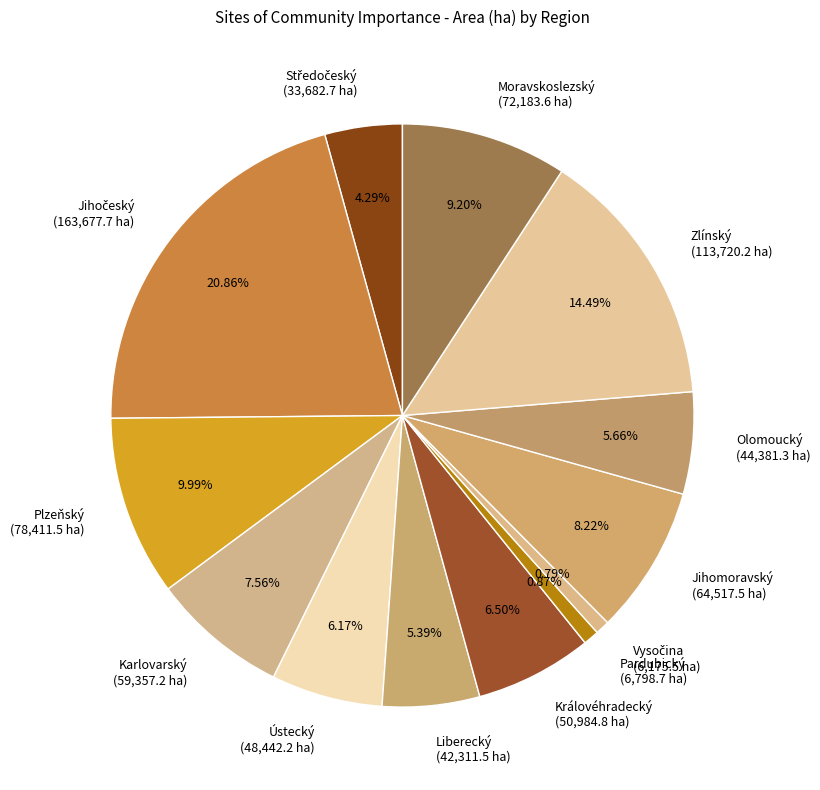

How many segments does this pie chart have?

13